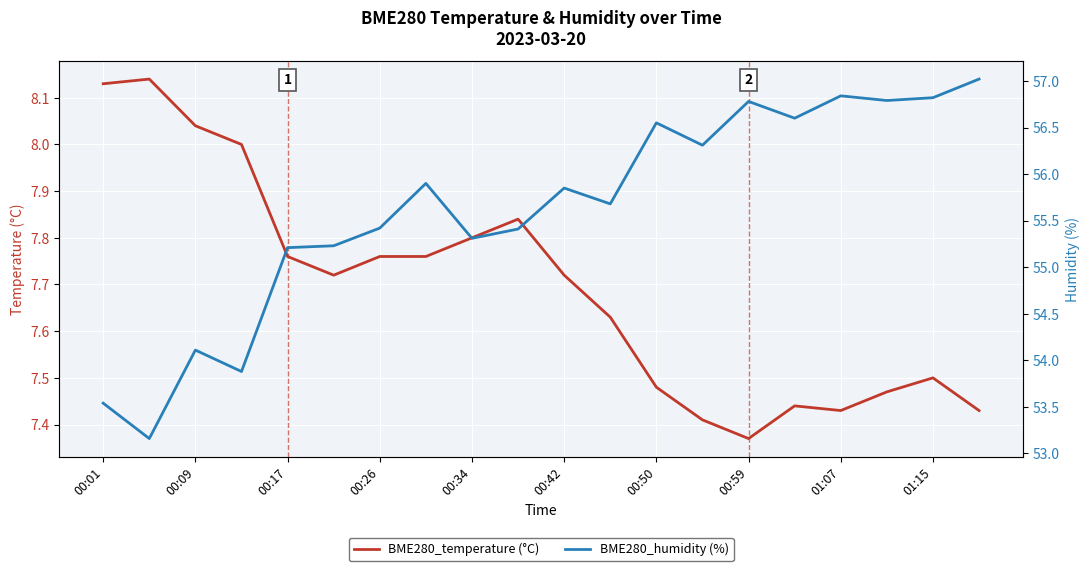

Where is BME280_temperature (°C) nearest to the value 7?

00:59